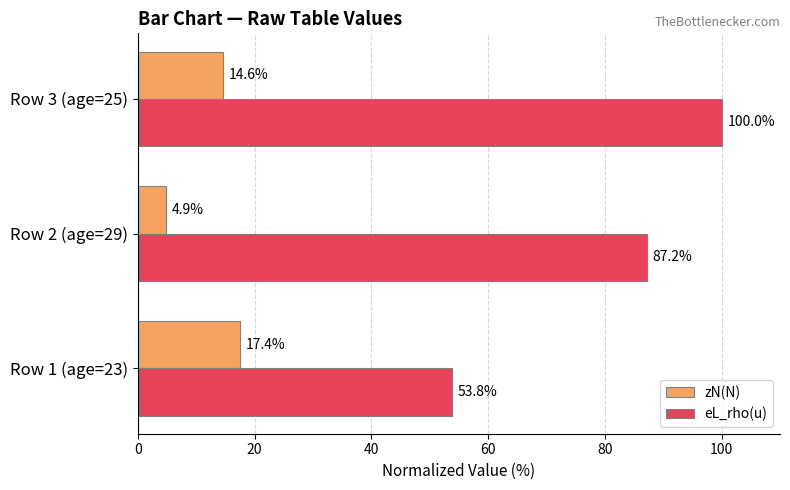

Count the number of data series in this chart.

2